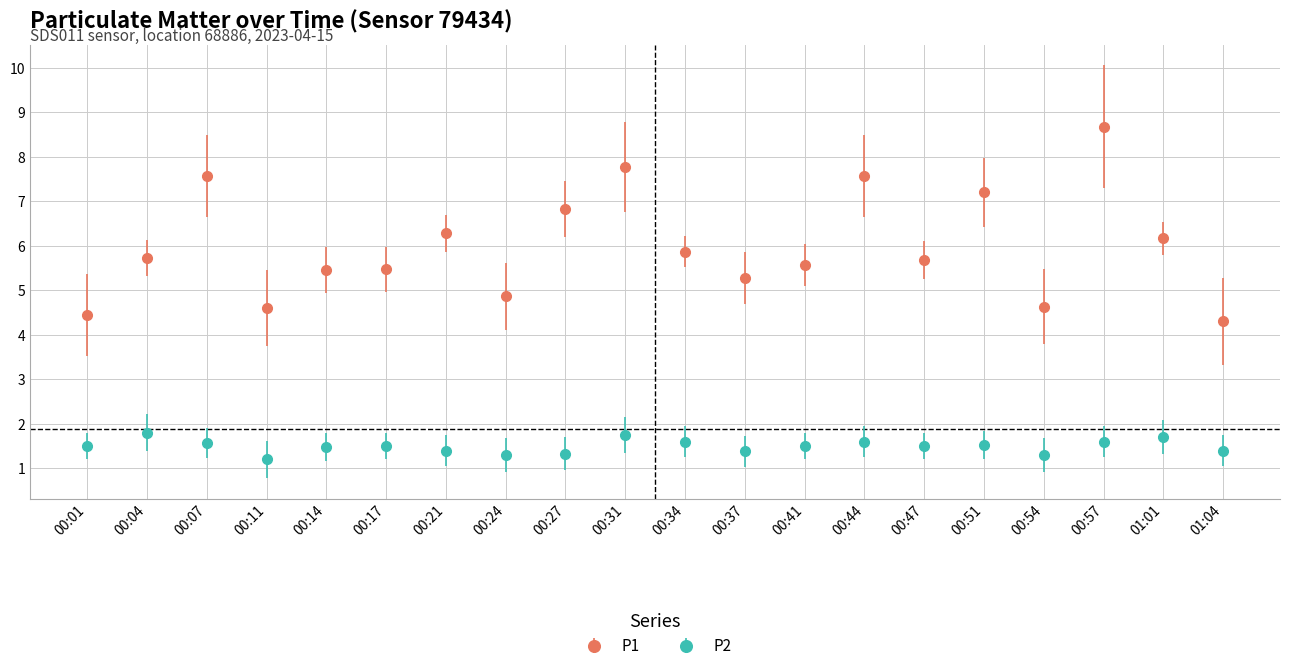

True or false: P2 and P1 intersect in this chart.

False